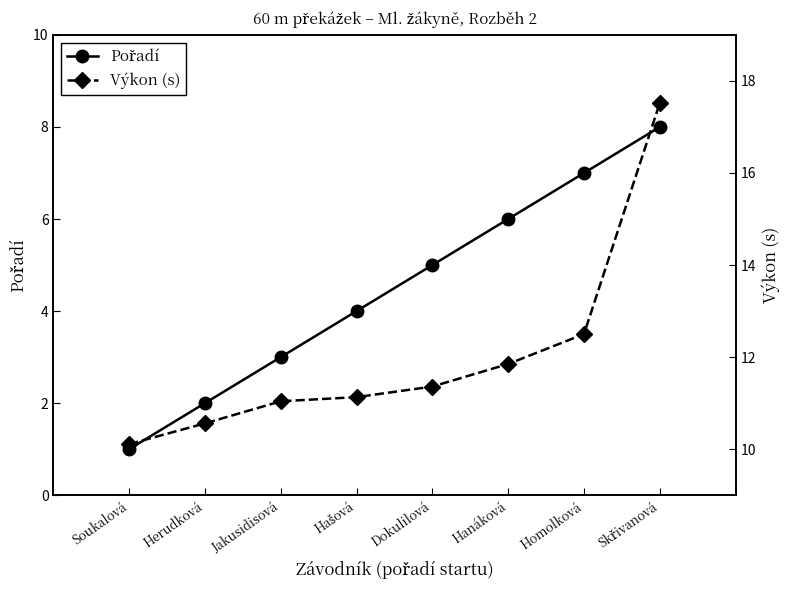

True or false: Pořadí and Výkon (s) intersect in this chart.

False